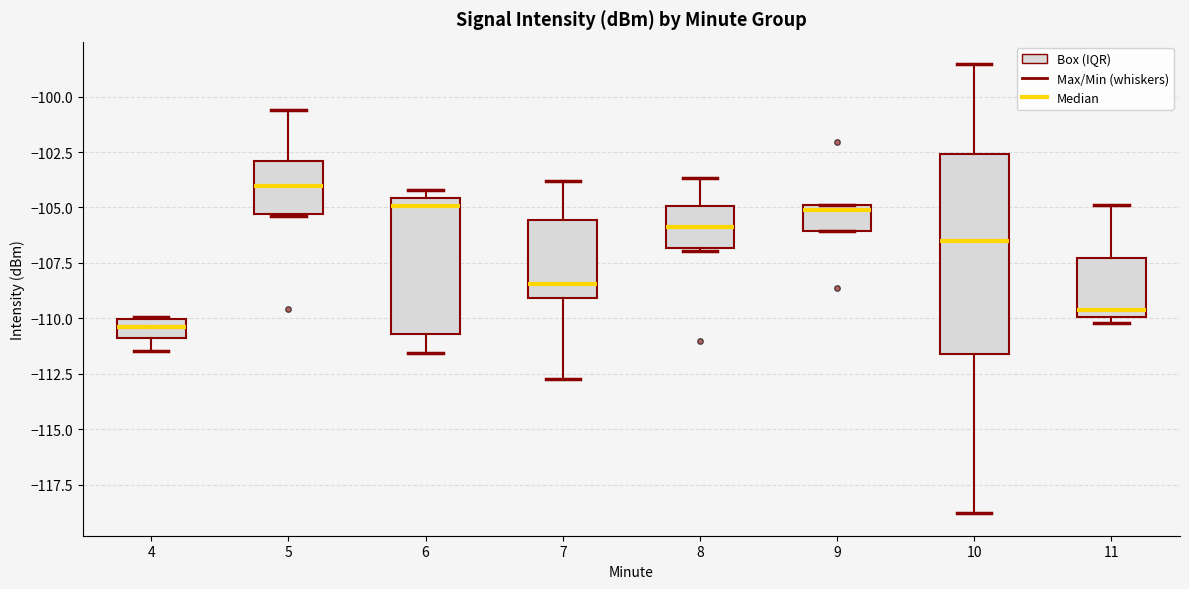

Which box is the tallest, from its lower edge to its upper edge?

10